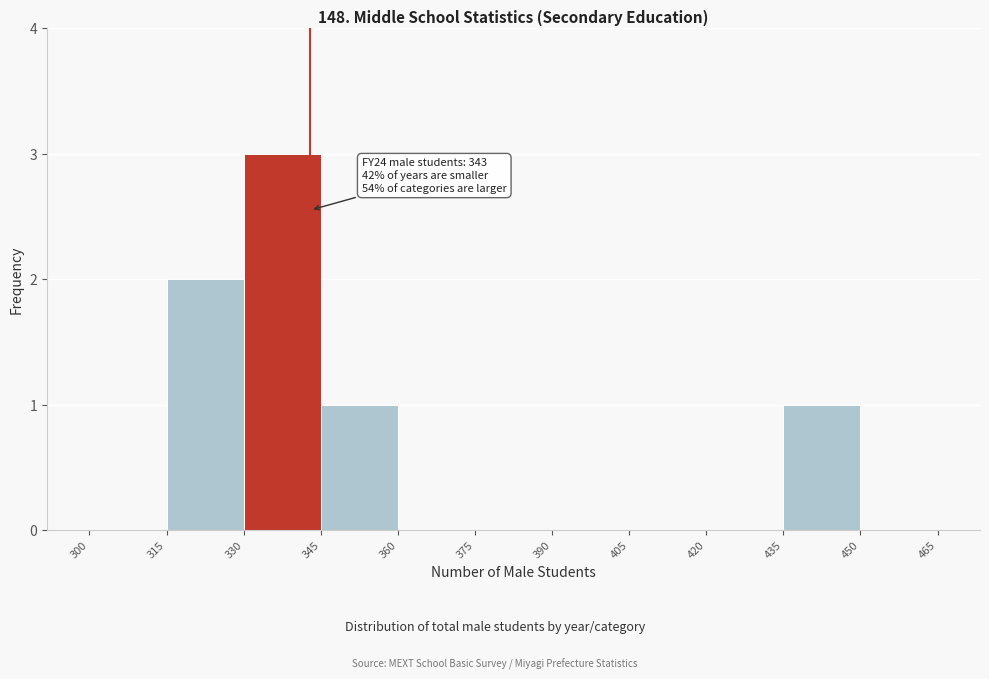

Over which range of the x-axis is the bar tallest?

330 to 345